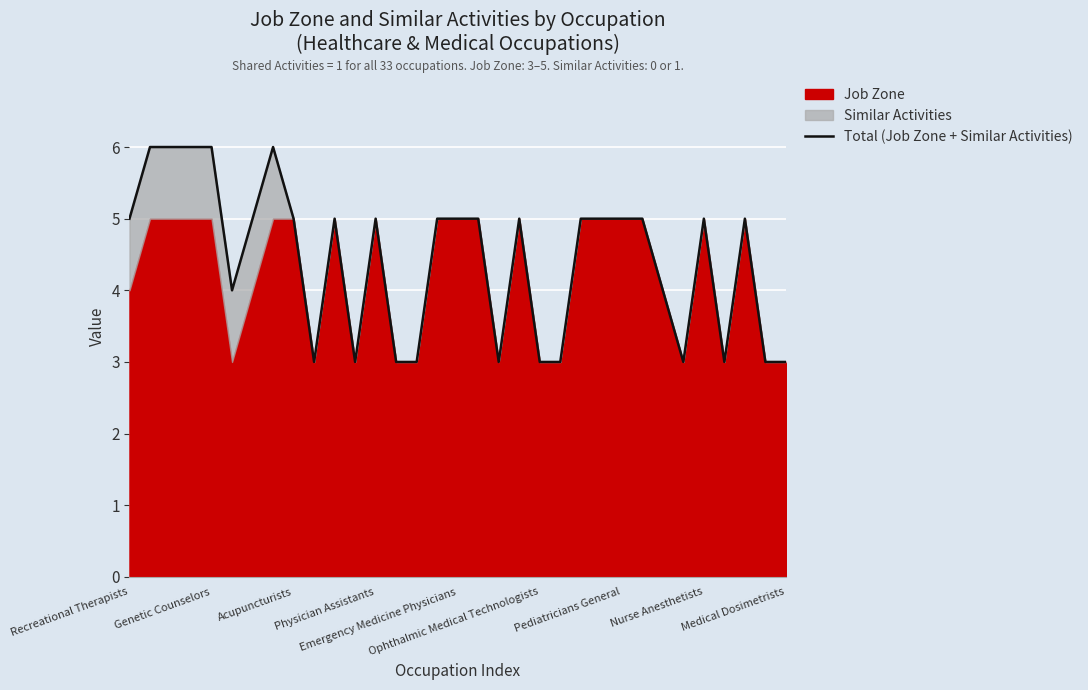

How many values are below 5?

13